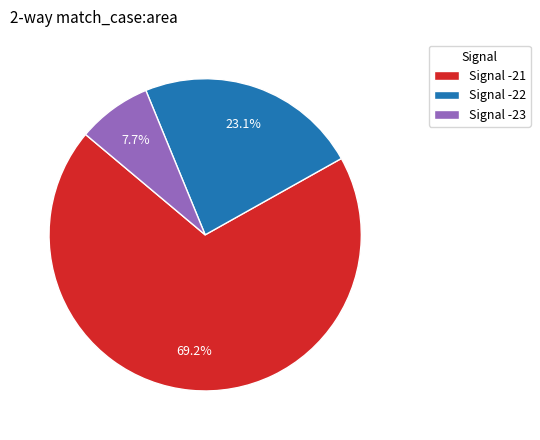

How many slices are in this pie chart?

3